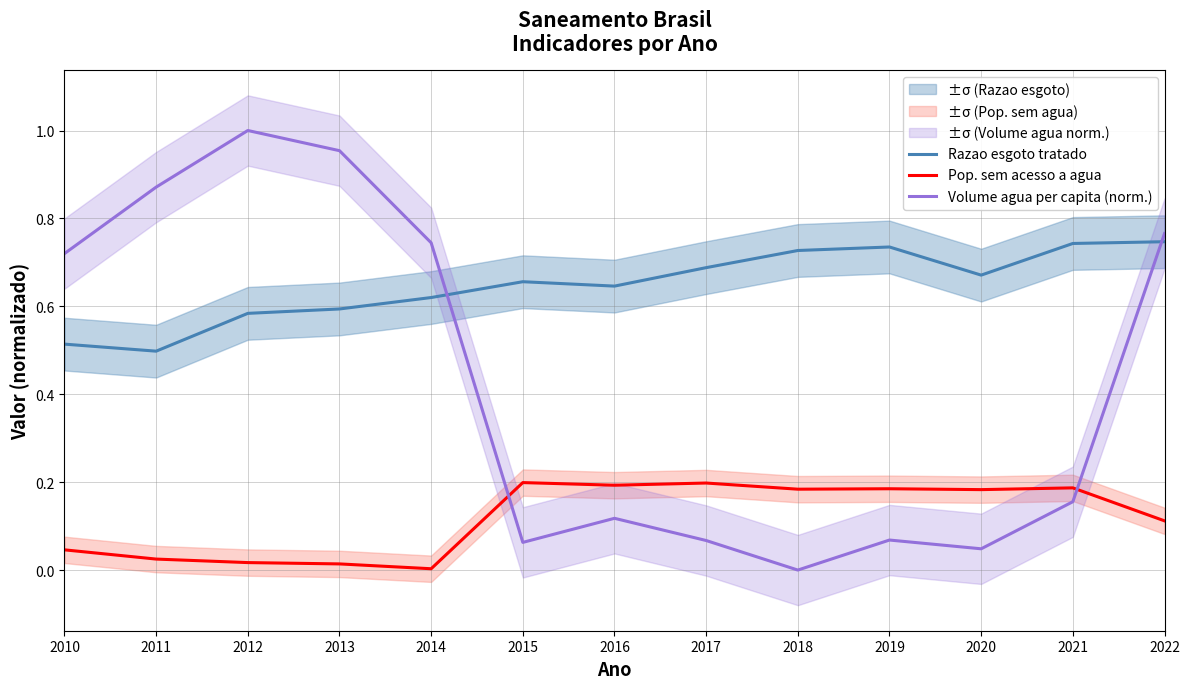

Reading left to right, transcribe all the data shown in this chart.

Razao esgoto tratado: 2010=0.5	2011=0.5	2012=0.6	2013=0.6	2014=0.6	2015=0.7	2016=0.6	2017=0.7	2018=0.7	2019=0.7	2020=0.7	2021=0.7	2022=0.7
Pop. sem acesso a agua: 2010=0.0	2011=0.0	2012=0.0	2013=0.0	2014=0.0	2015=0.2	2016=0.2	2017=0.2	2018=0.2	2019=0.2	2020=0.2	2021=0.2	2022=0.1
Volume agua per capita (norm.): 2010=0.7	2011=0.9	2012=1.0	2013=1.0	2014=0.7	2015=0.1	2016=0.1	2017=0.1	2018=0.0	2019=0.1	2020=0.0	2021=0.2	2022=0.8